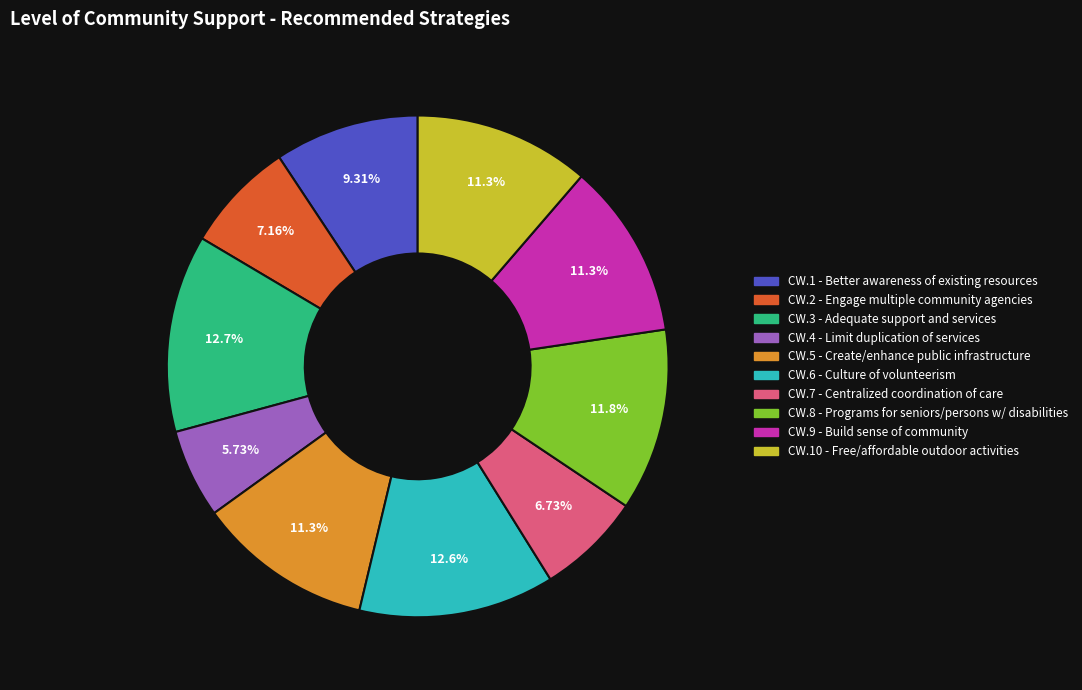

Does any single category account for the majority?

No